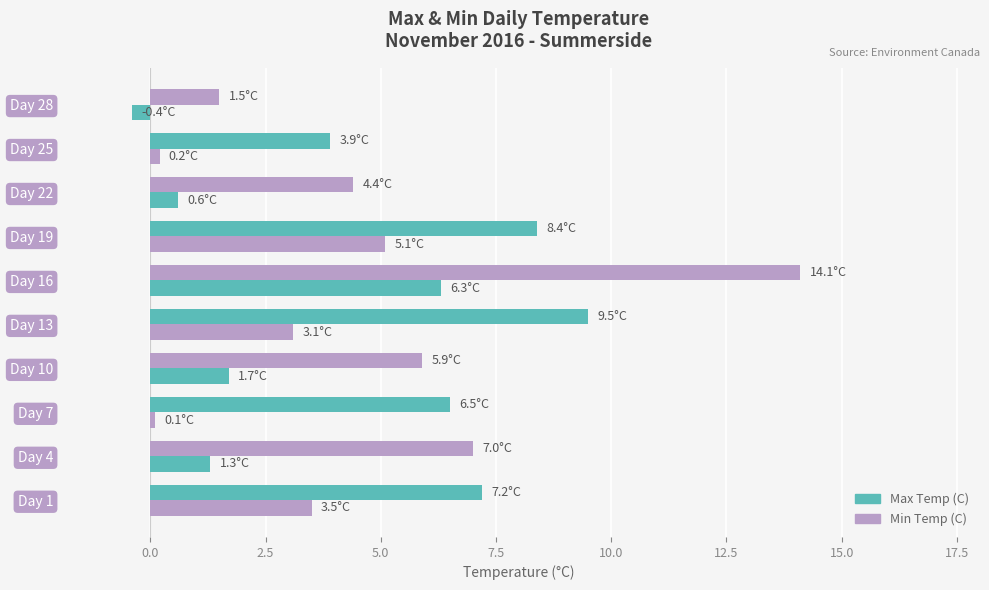

At how many categories does at least one series exceed 6?

6